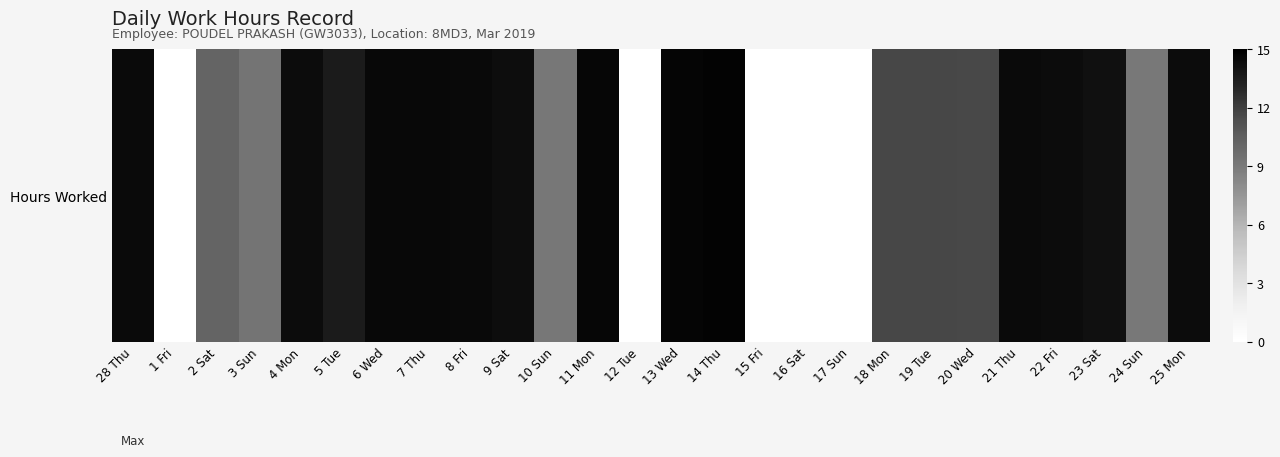

Which has a higher value, 17 Sun or 19 Tue?

19 Tue